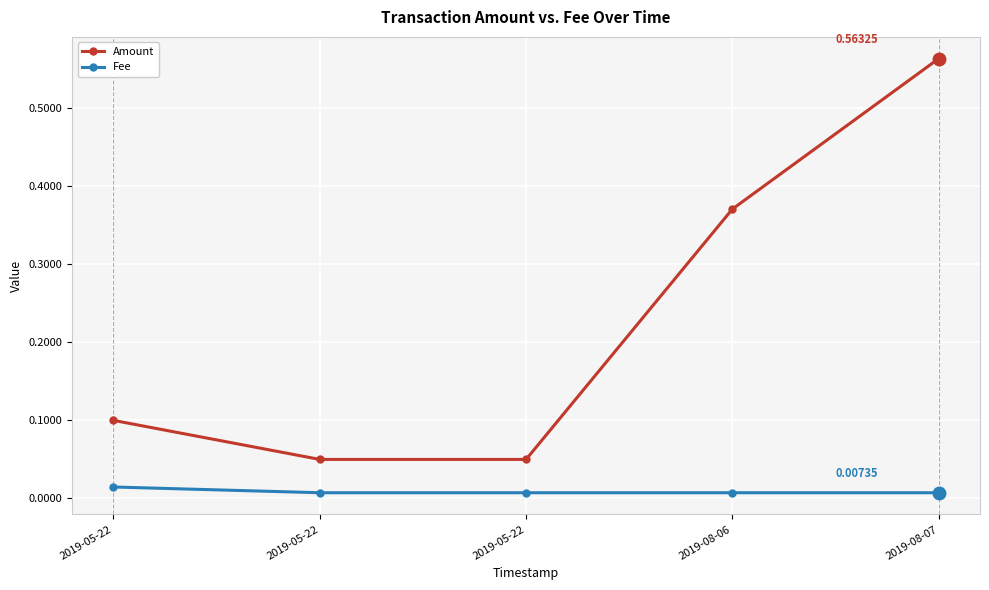

Which category has the highest value in the Fee series?

2019-05-22